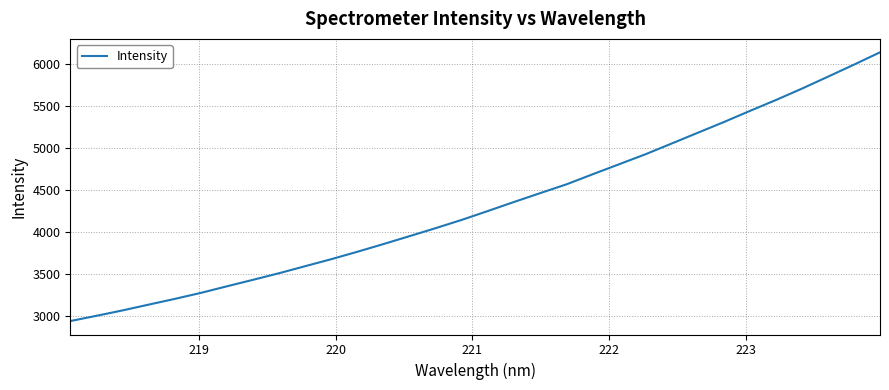

What is the greatest value displayed?

6137.0